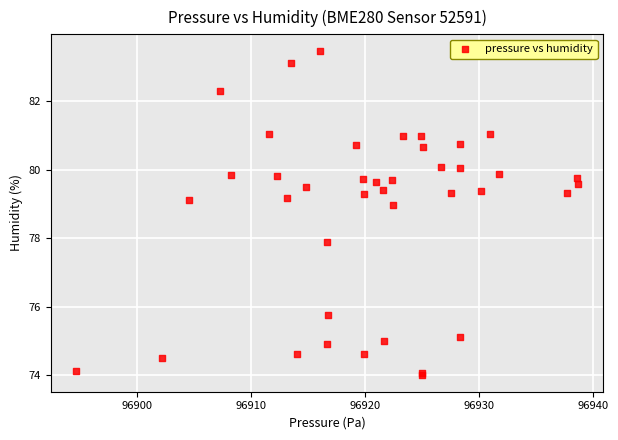

What Y value in the scatter plot is closest to 78?

77.9